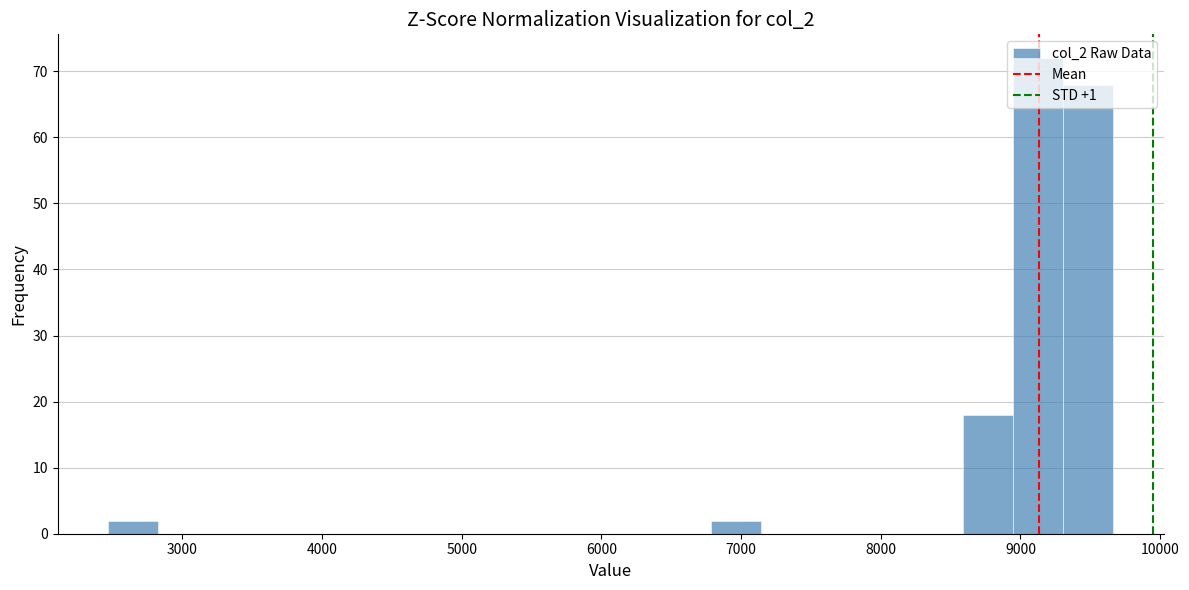

Around what value on the x-axis is the tallest bar? Give the approximate position of its centre, as read against the axis.

9100